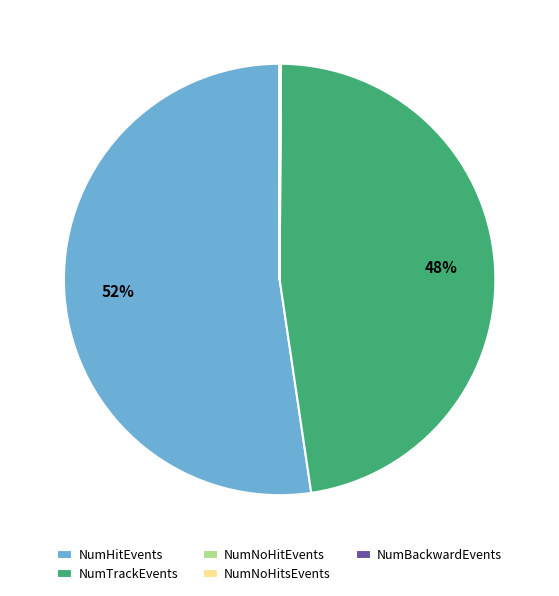

True or false: NumTrackEvents accounts for 48% of the total.

True